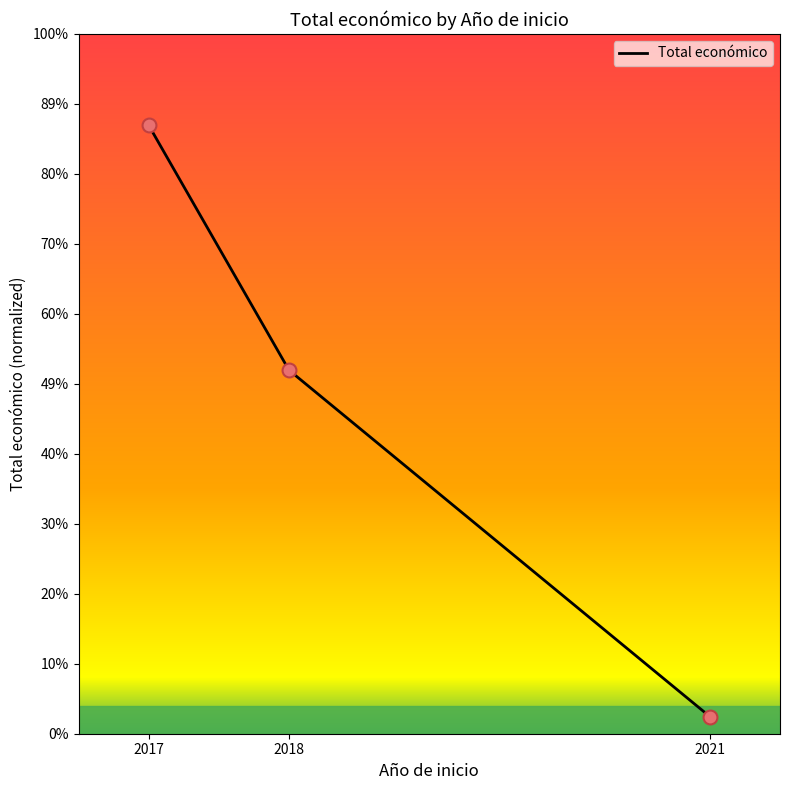

Between 2018 and 2017, which is larger?

2017